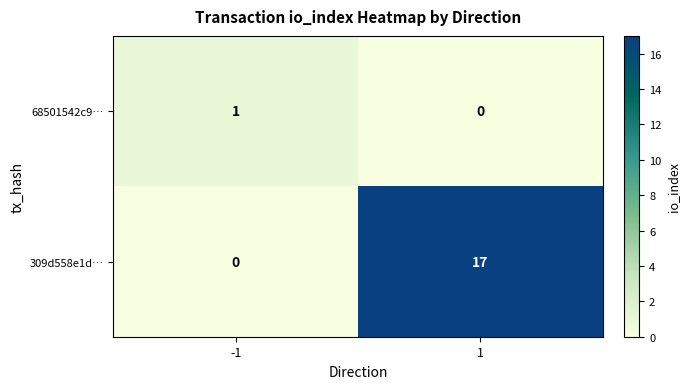

What is the spread (max minus min) of values at -1?

1